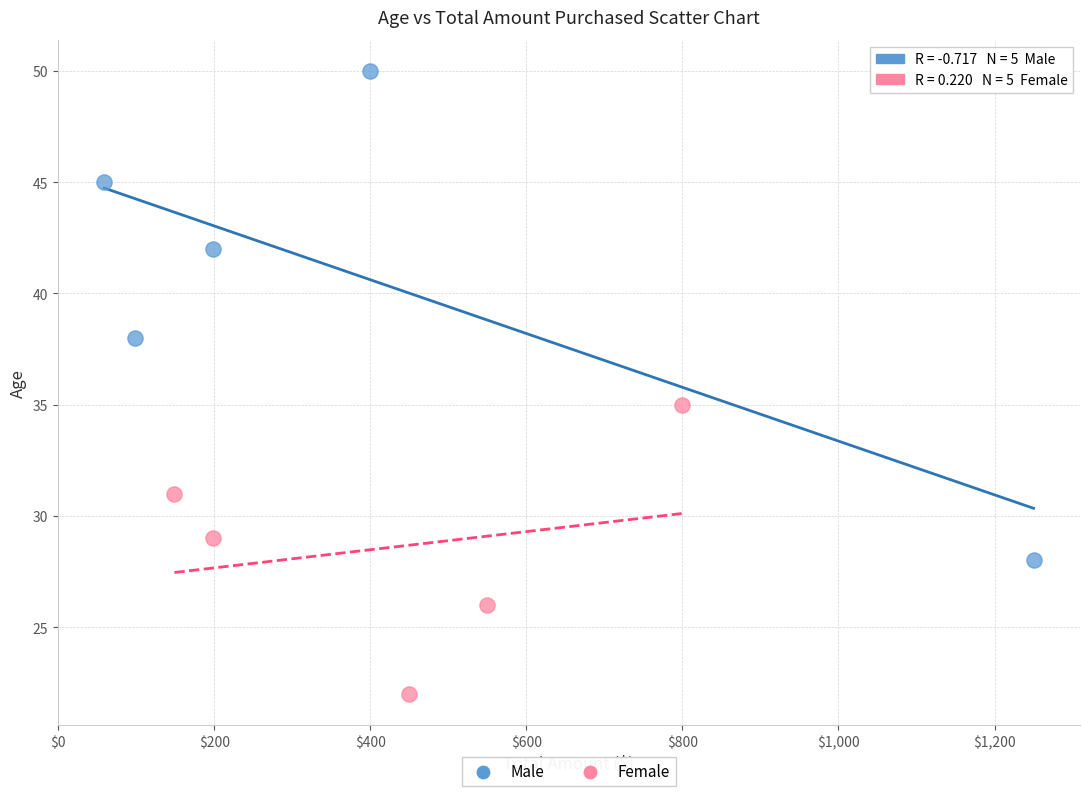

Which series contains the highest Y value?

Male